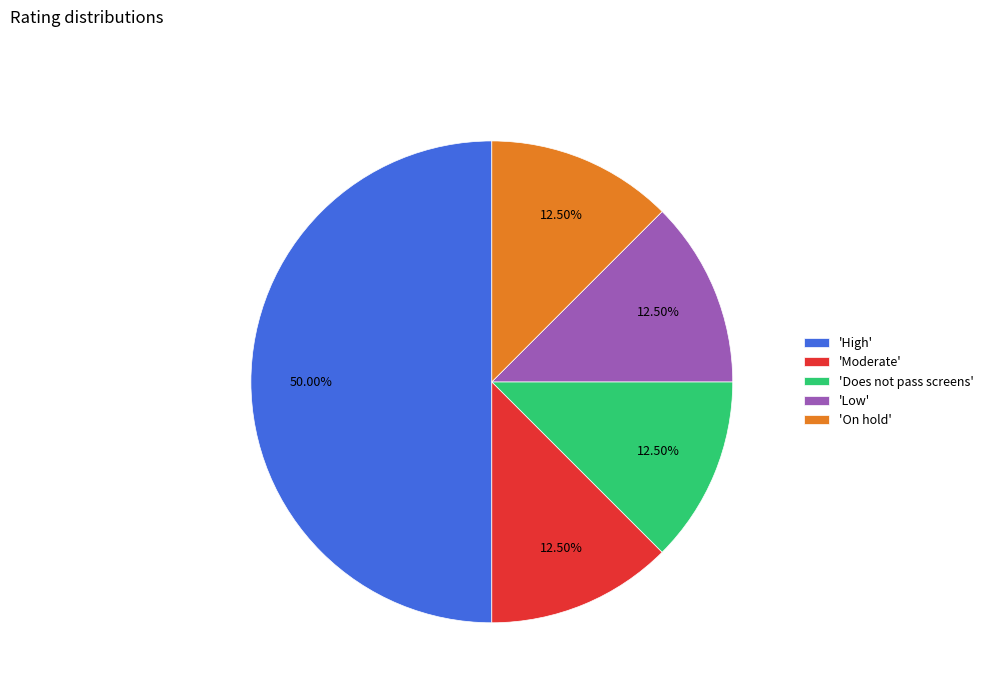

How many segments does this pie chart have?

5